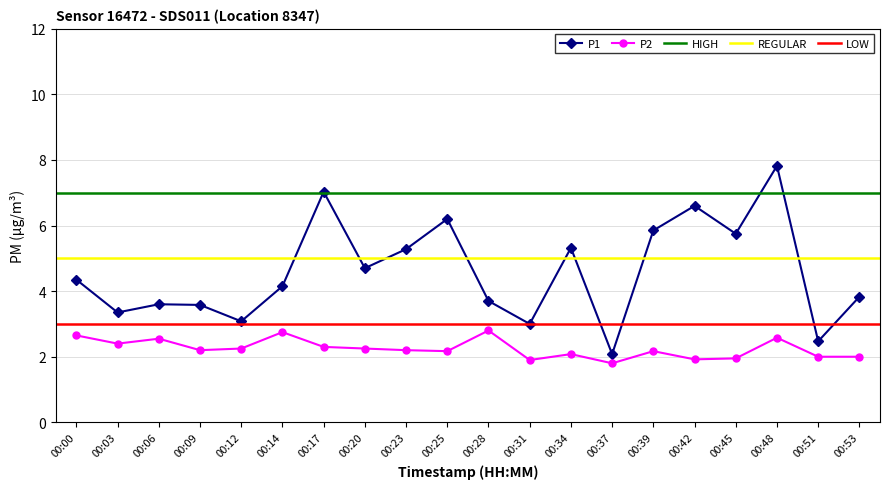

What is the difference between the highest and lowest values at 00:28?

0.9